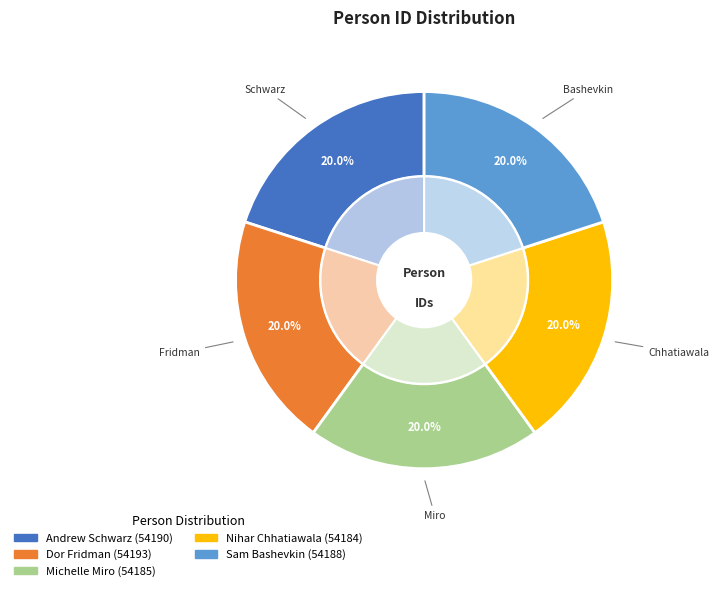

Rank the categories by value from lowest to highest.

Nihar Chhatiawala, Michelle Miro, Sam Bashevkin, Andrew Schwarz, Dor Fridman